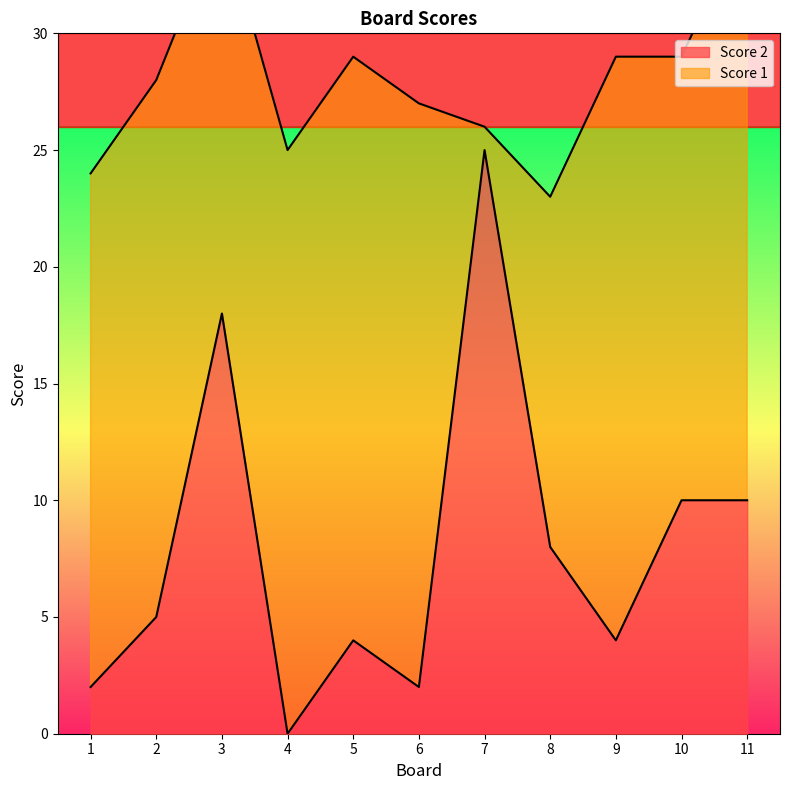

How many data points are less than 5?

5